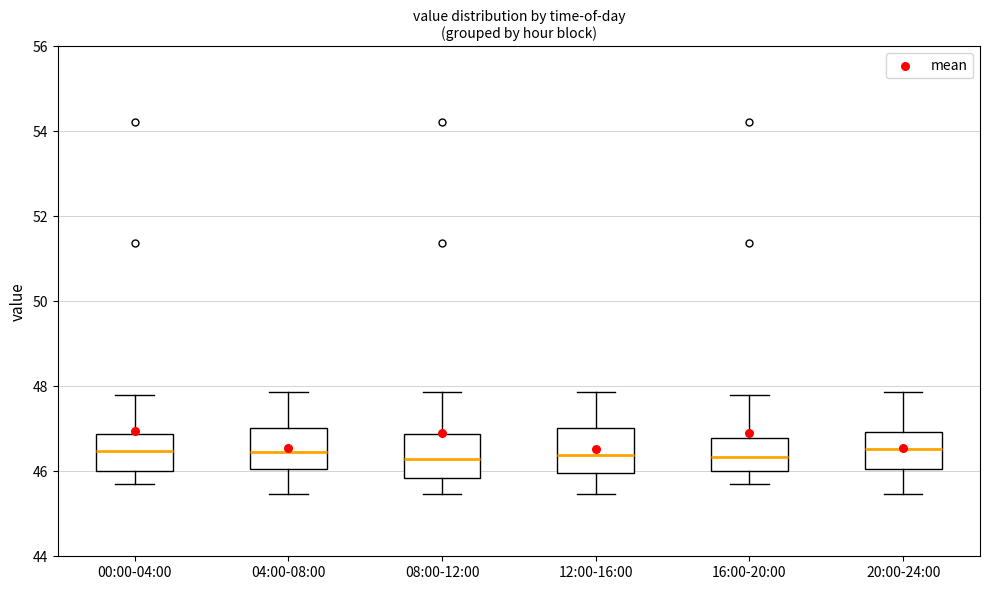

Where is the upper edge of the box for 20:00-24:00 on the y-axis? The values are not printed on the chart, so give them approximately, as read against the axis.

47.0